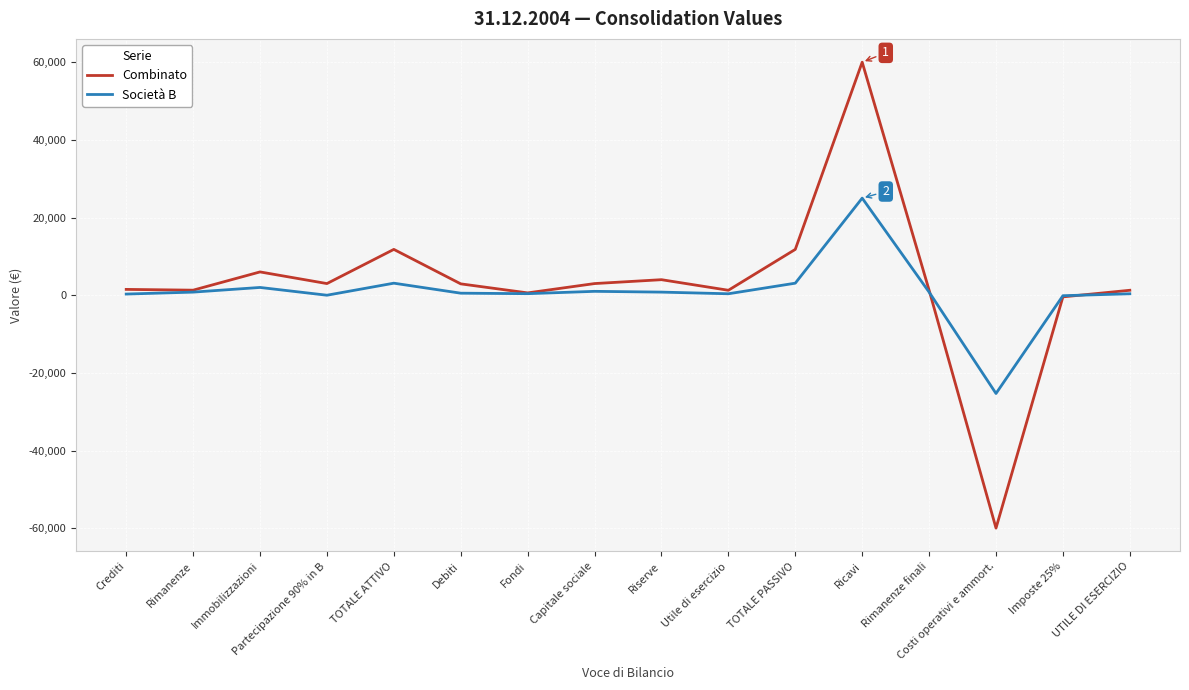

True or false: Società B has more than 0 interior local peaks.

True